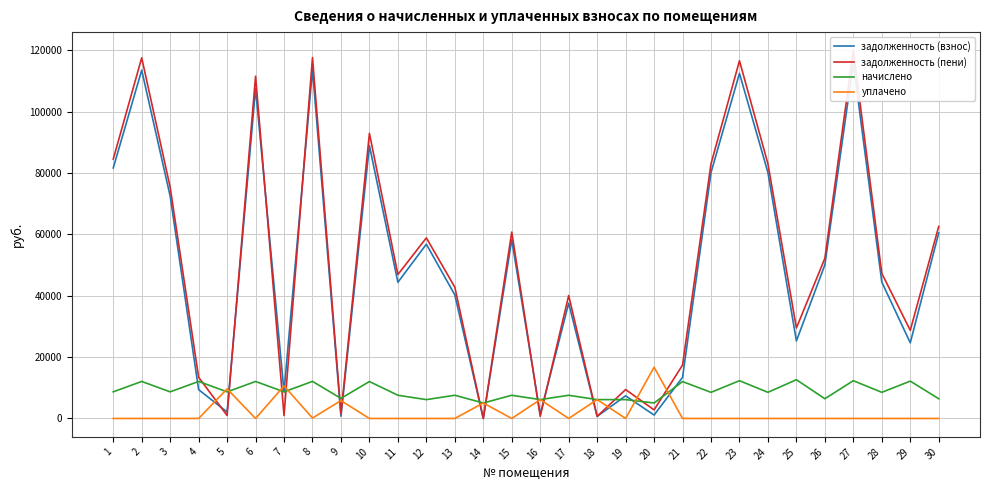

Which series has the widest spread of values?

задолженность (пени)